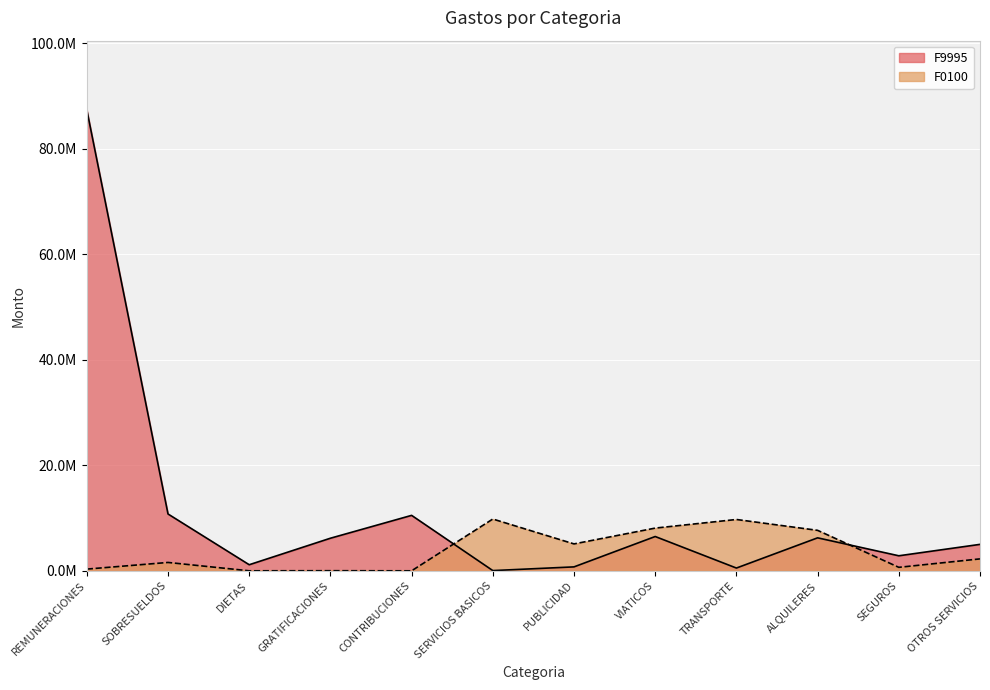

Rank the series by their maximum value, from highest to lowest.

F9995, F0100